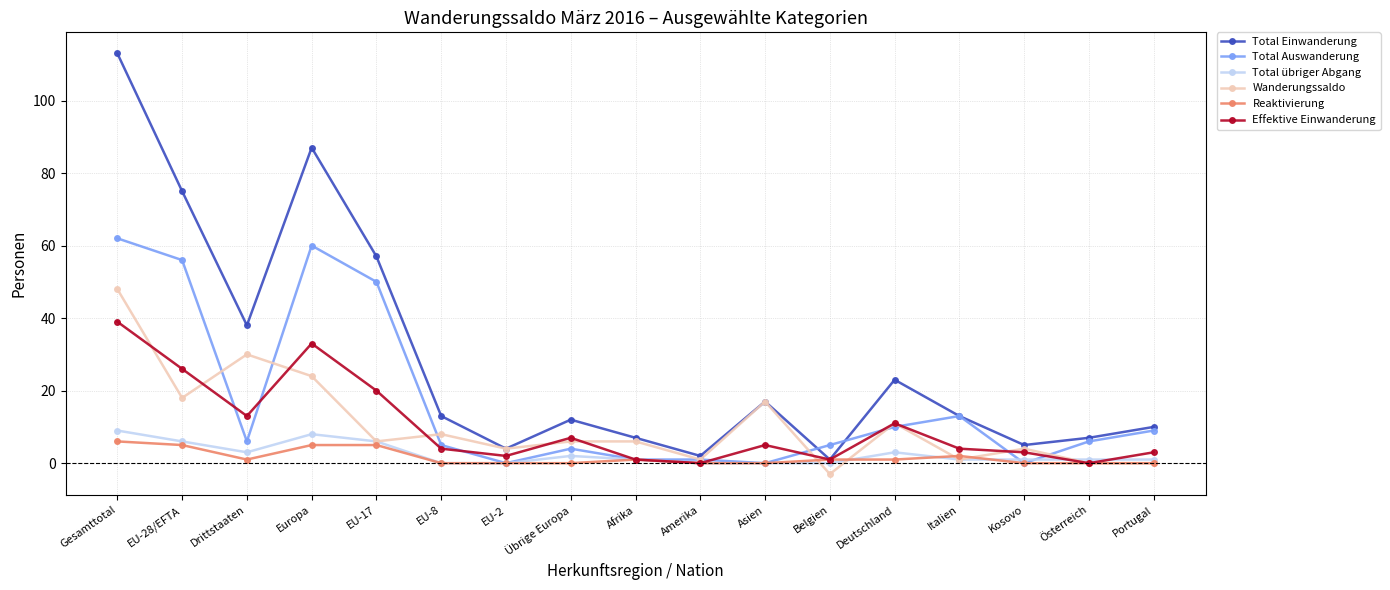

Reading left to right, transcribe all the data shown in this chart.

Total Einwanderung: 113	75	38	87	57	13	4	12	7	2	17	1	23	13	5	7	10
Total Auswanderung: 62	56	6	60	50	5	0	4	1	1	0	5	10	13	0	6	9
Total übriger Abgang: 9	6	3	8	6	0	0	2	1	0	0	0	3	1	1	1	1
Wanderungssaldo: 48	18	30	24	6	8	4	6	6	1	17	-3	11	1	4	0	0
Reaktivierung: 6	5	1	5	5	0	0	0	1	0	0	1	1	2	0	0	0
Effektive Einwanderung: 39	26	13	33	20	4	2	7	1	0	5	1	11	4	3	0	3